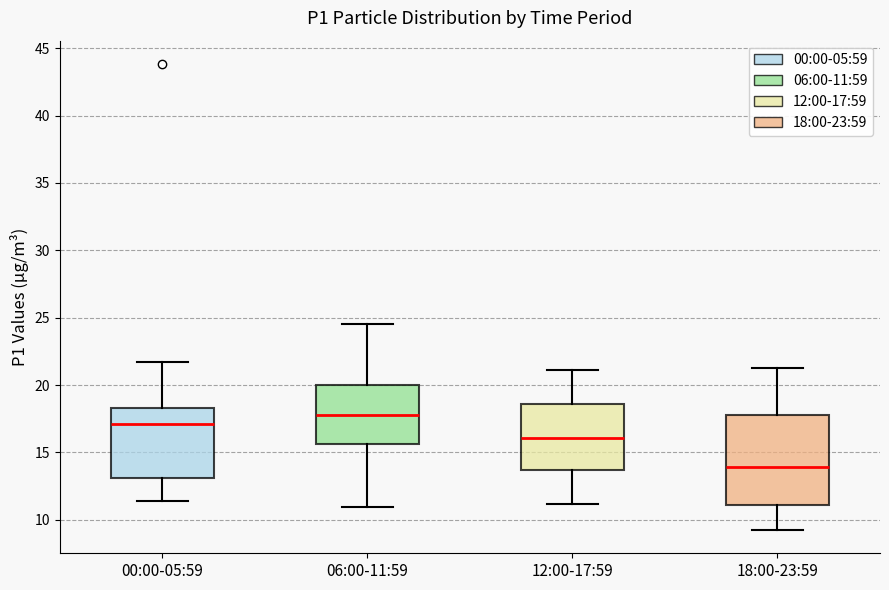

Reading left to right, transcribe this box plot: for each box, give where its median line is, the range the box spans, and where its two whiskers end, as read against the y-axis. The values are not printed on the chart, so give them approximately, as read against the axis.

00:00-05:59: median 17.0, box 13.0 to 18.5, whiskers 11.5 to 21.5
06:00-11:59: median 18.0, box 15.5 to 20.0, whiskers 11.0 to 24.5
12:00-17:59: median 16.0, box 13.5 to 18.5, whiskers 11.0 to 21.0
18:00-23:59: median 14.0, box 11.0 to 18.0, whiskers 9.5 to 21.5